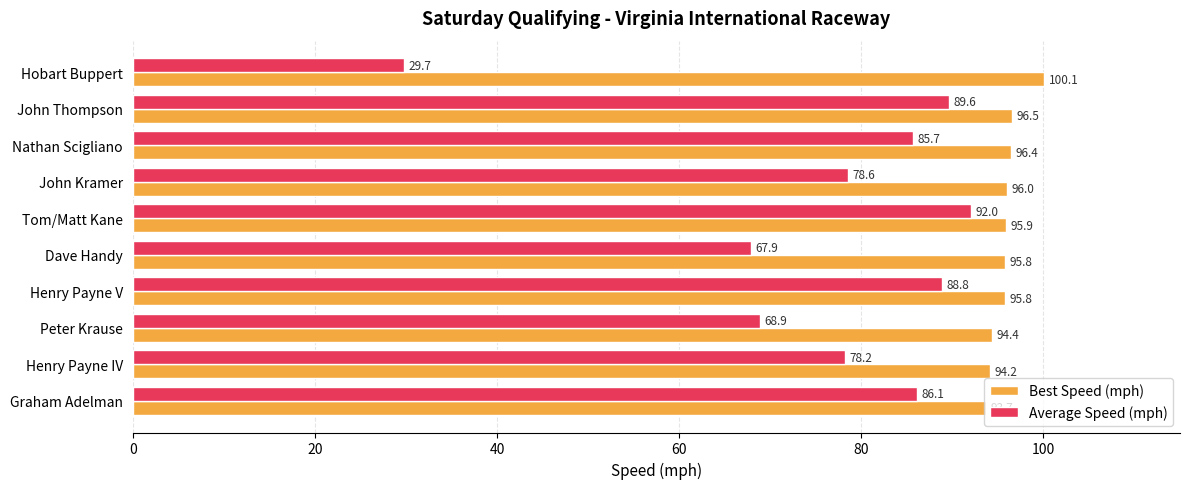

At how many categories does at least one series exceed 35?

10